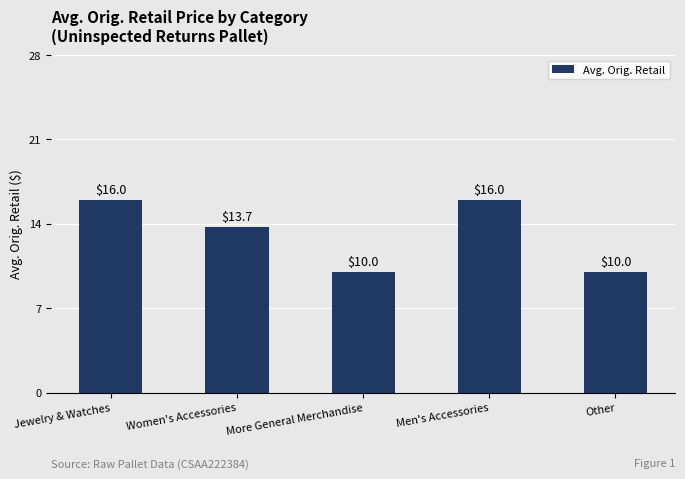

The chart shows a value of 3.7 at Men's Accessories. True or false?

False